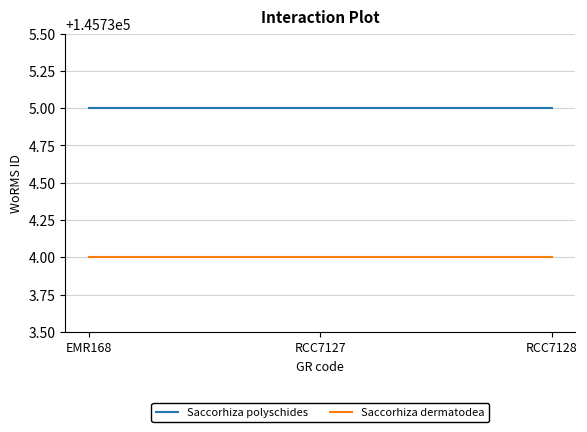

Is the value of Saccorhiza polyschides at RCC7127 greater than the value of Saccorhiza dermatodea at RCC7128?

Yes